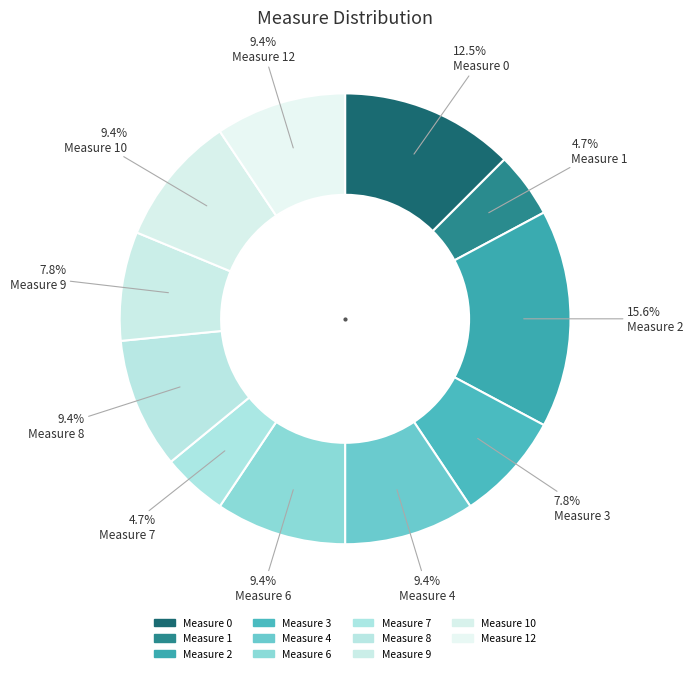

Rank the categories by value from lowest to highest.

1, 7, 3, 9, 4, 6, 8, 10, 12, 0, 2